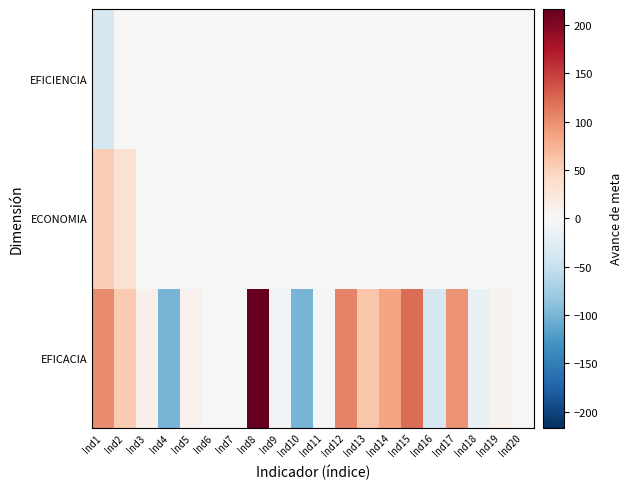

What is the spread (max minus min) of values at Ind8?

216.4